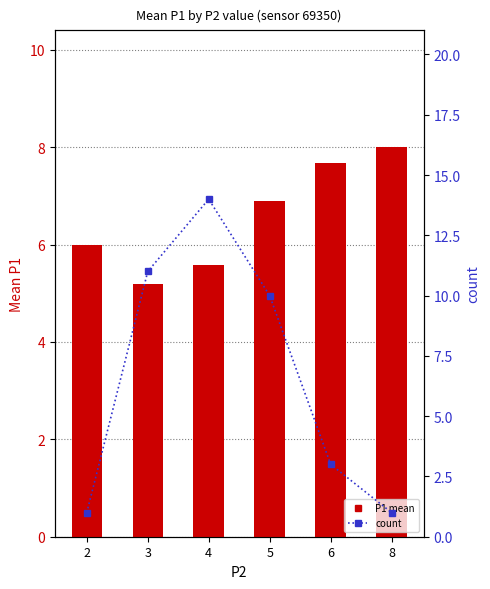

At which label does P1 first exceed 6?

5